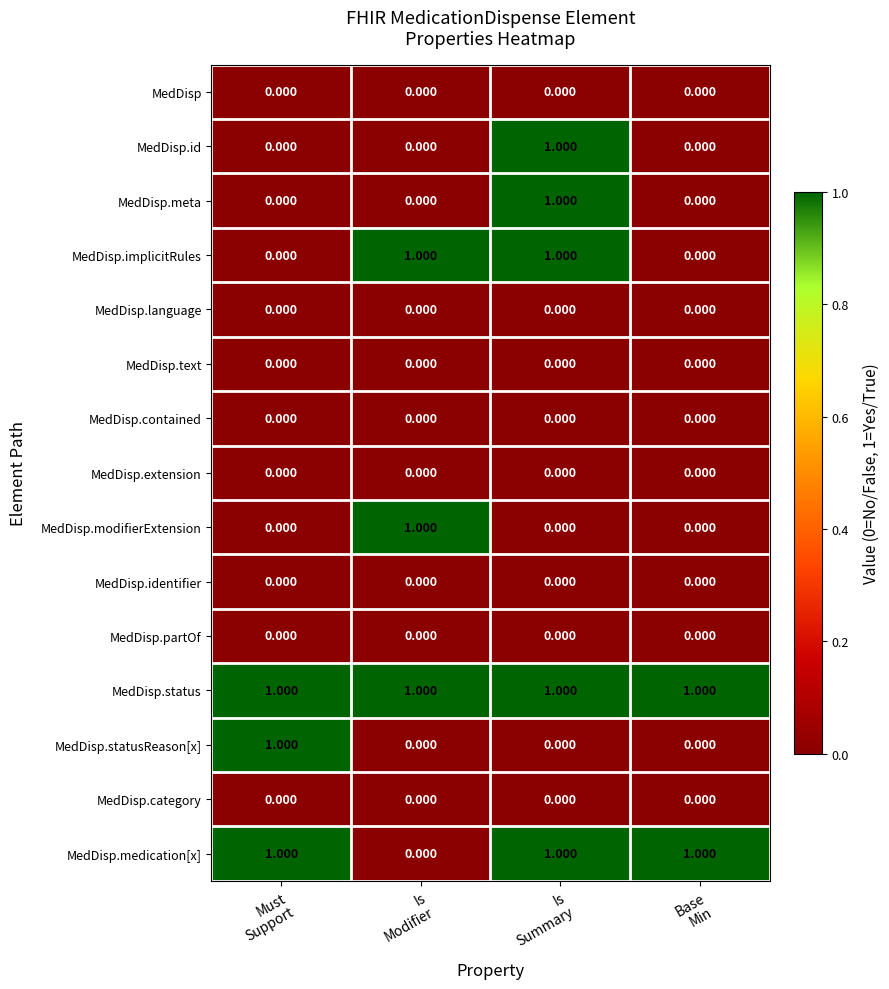

Which series has the largest total across all categories?

MedDisp.status